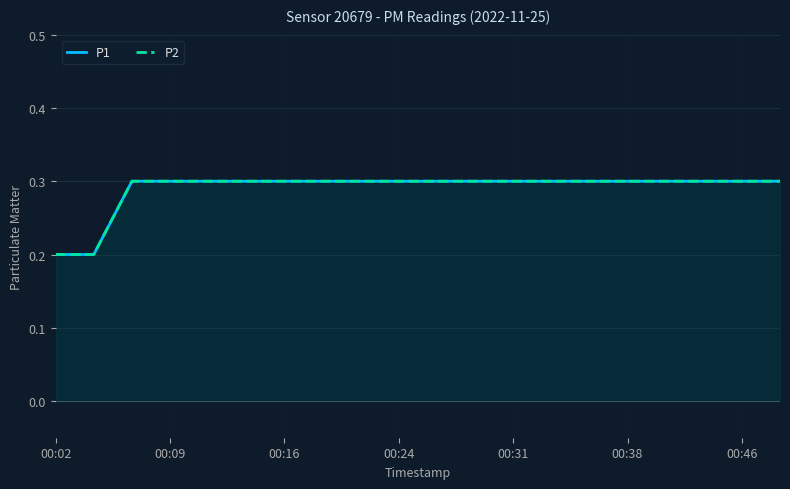

True or false: P1 has a value of 0.2 at 11.

False